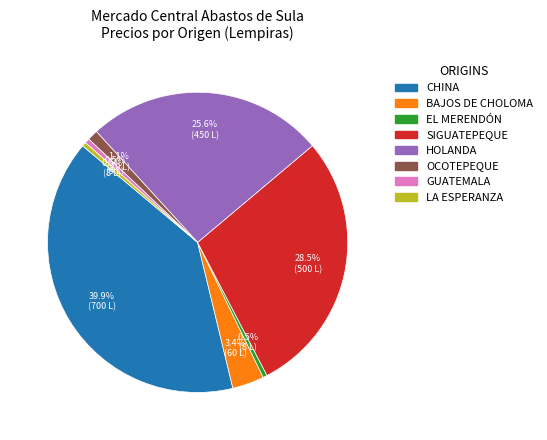

Does any single category account for the majority?

No